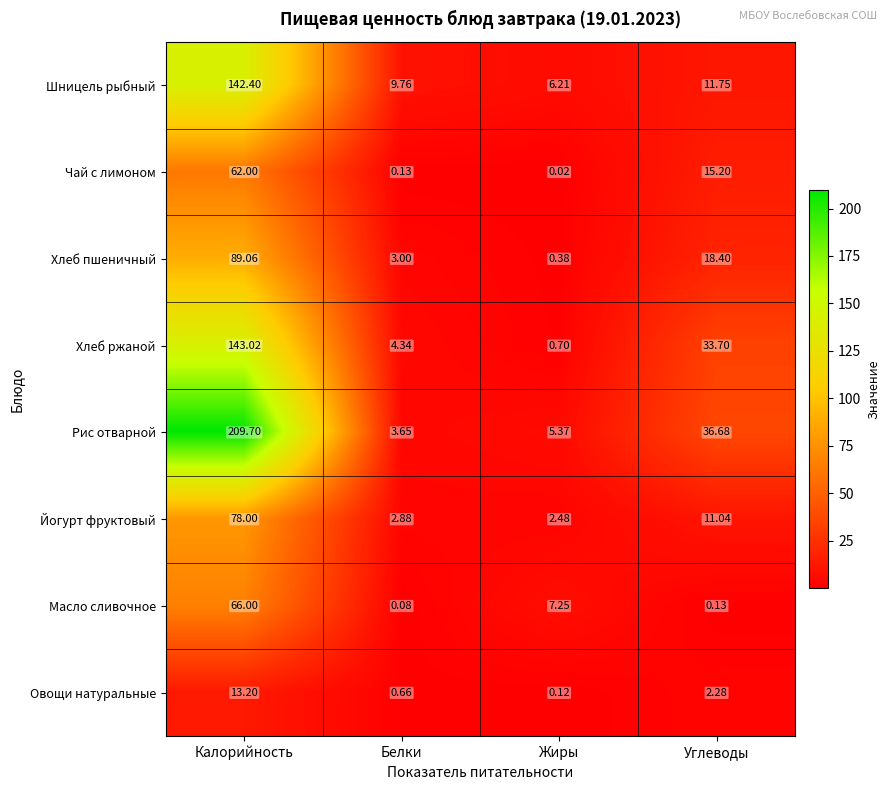

Where is Масло сливочное nearest to the value 33?

Жиры